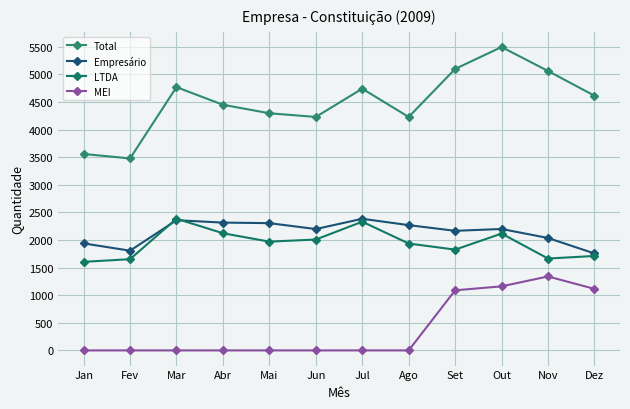

At how many categories does at least one series exceed 2287?

12